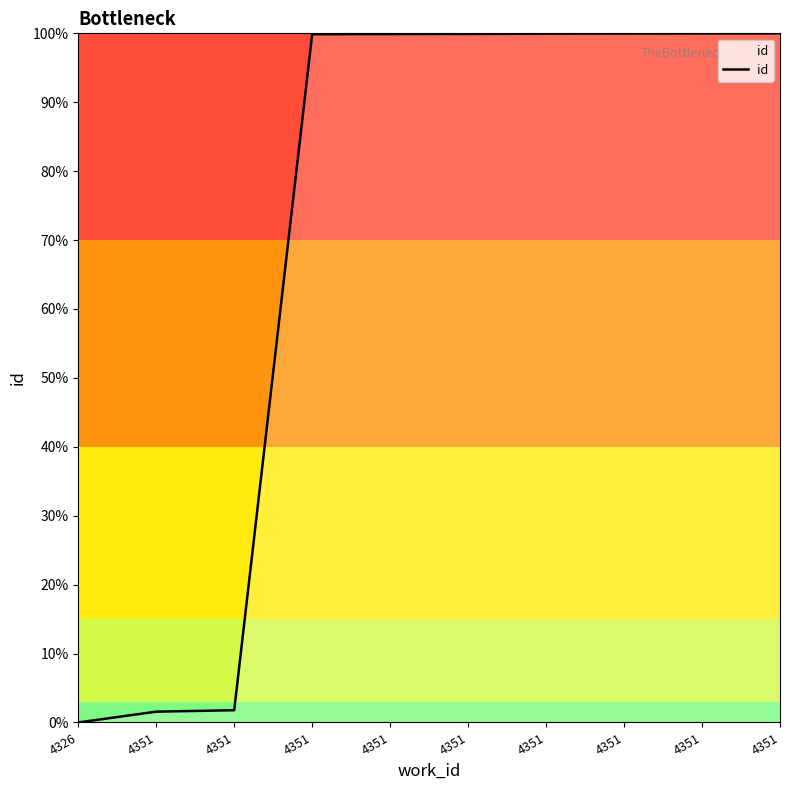

Which label corresponds to the largest value in the chart?

4351